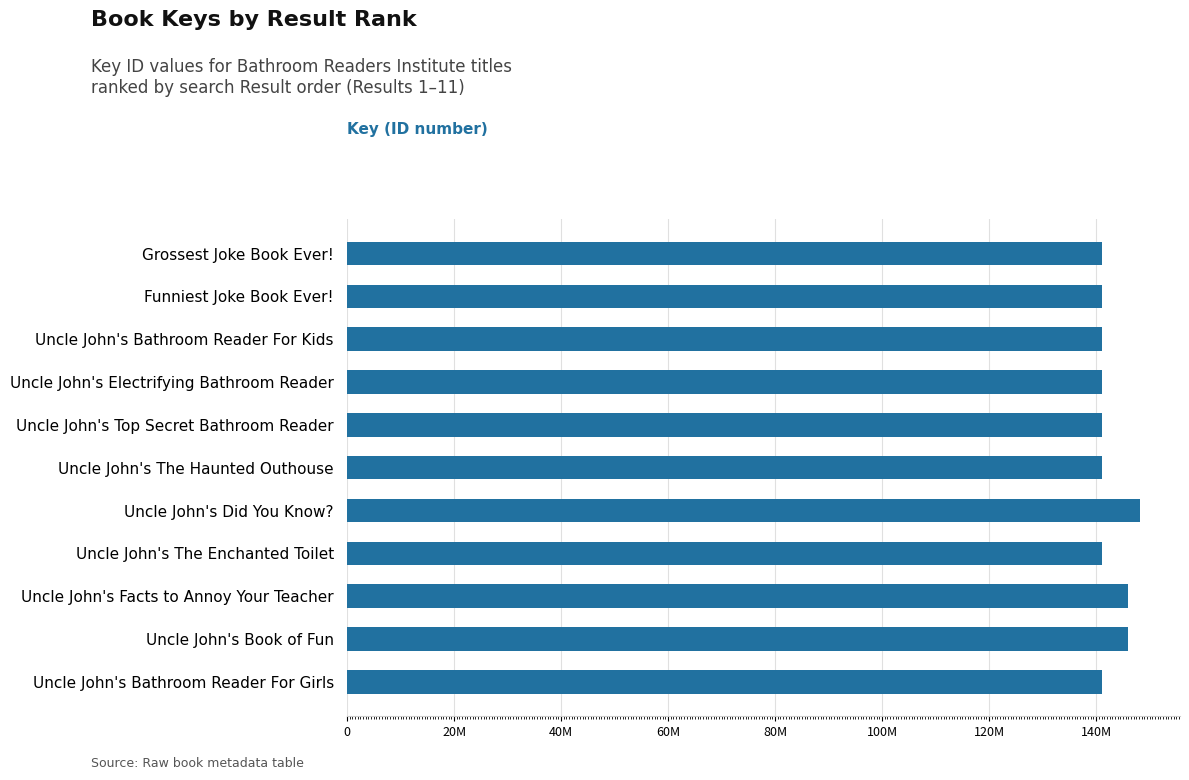

Are the bars horizontal?

Yes